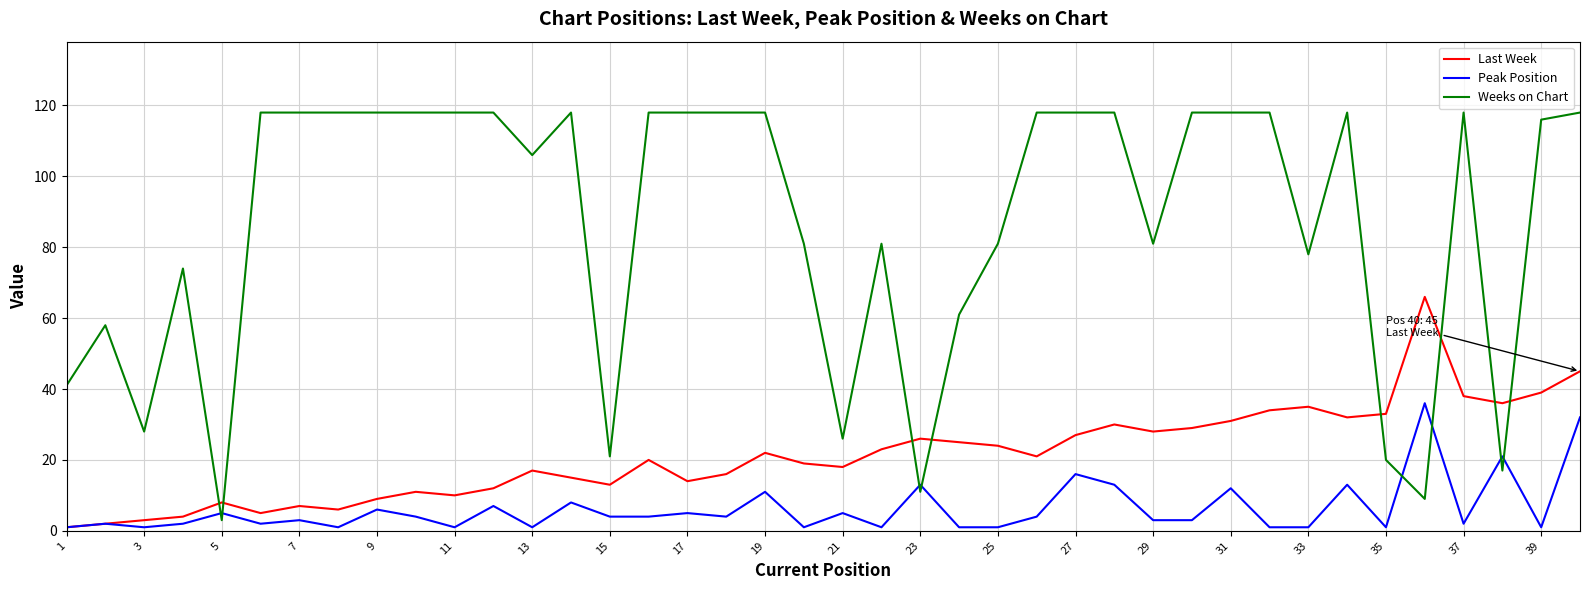

How many lines are shown in the chart?

3